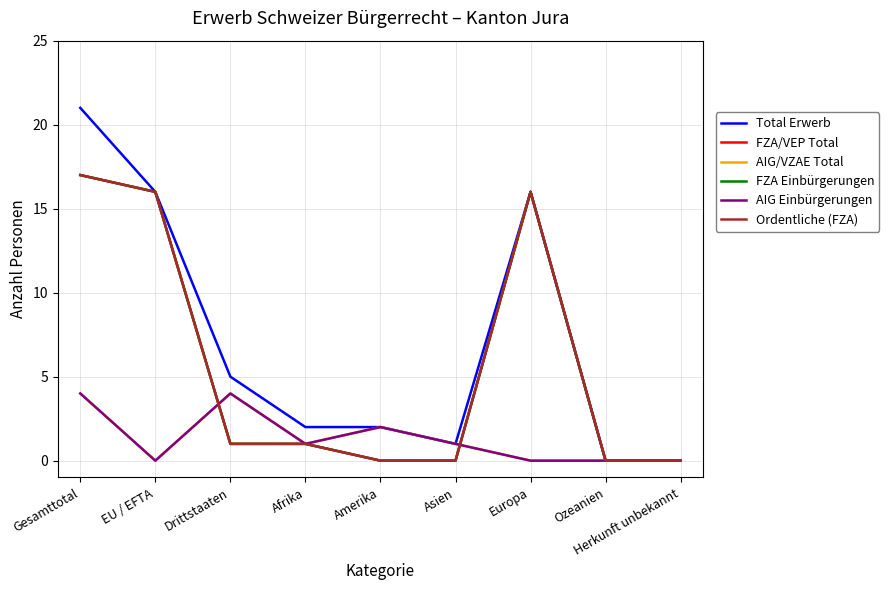

What is the difference between the second highest and second lowest values in the FZA Einbürgerungen series?

16